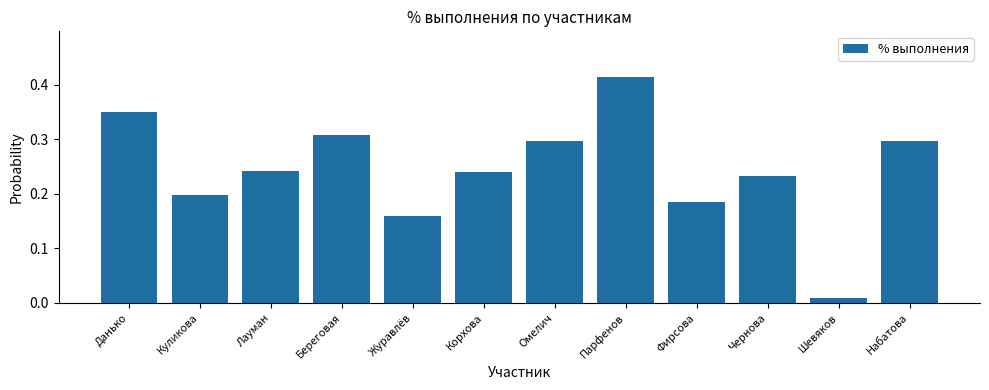

What position from the left is Береговая?

4